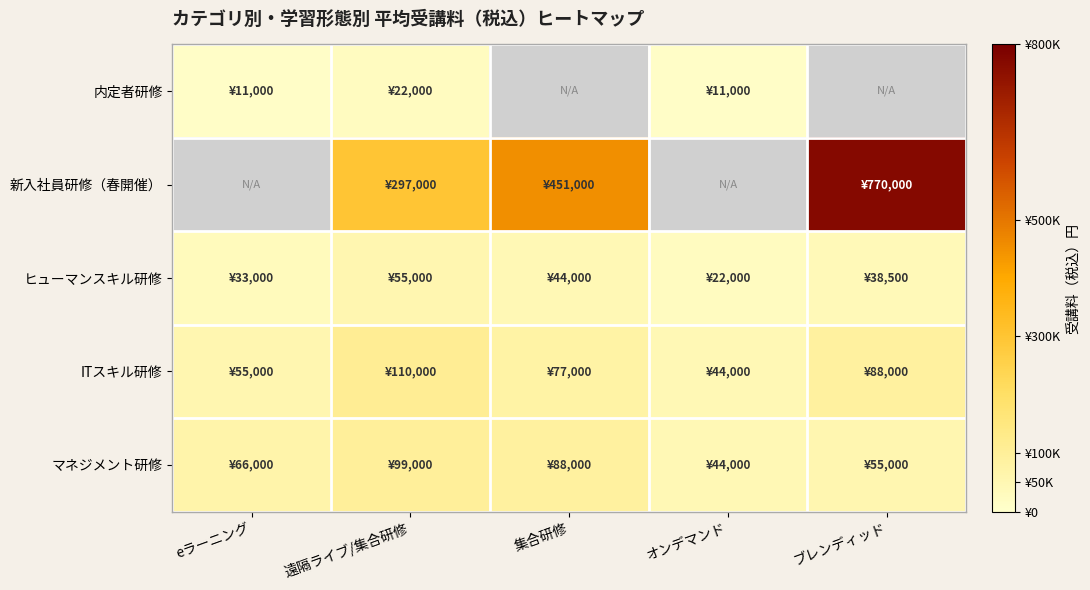

The value of 内定者研修 at オンデマンド is 7121.4. True or false?

False